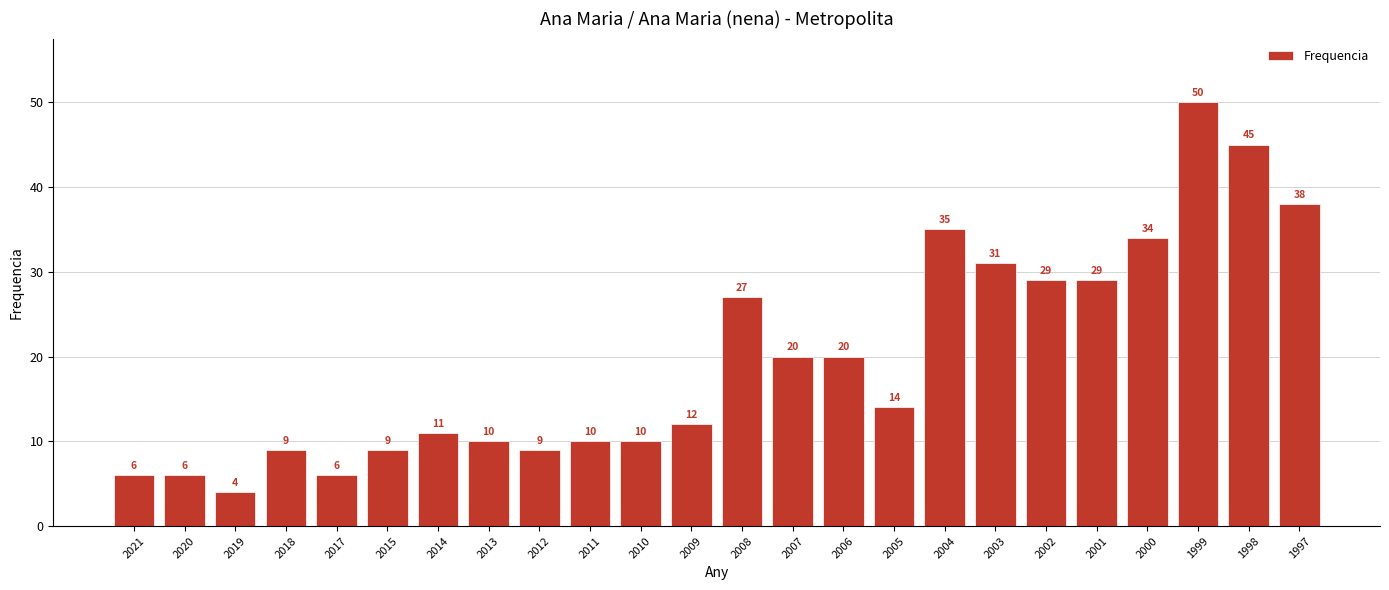

Does the chart contain any negative values?

No